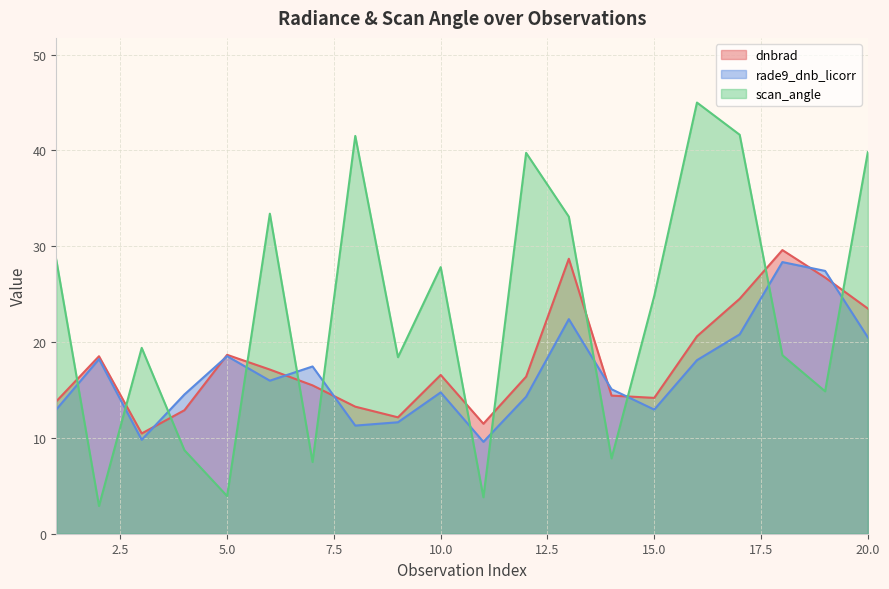

How many categories are shown in the chart?

20